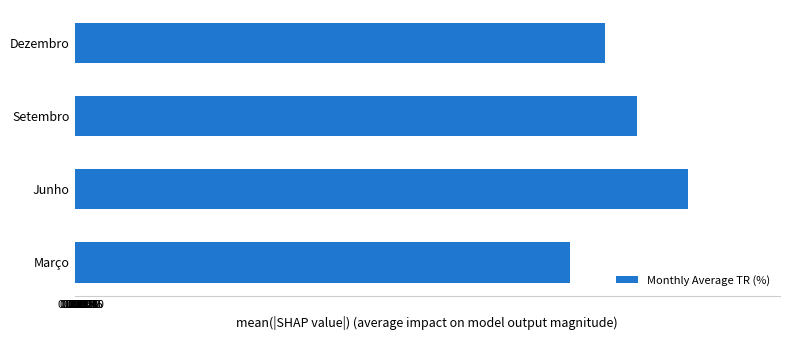

True or false: the data shows 0.3 at Setembro.

False